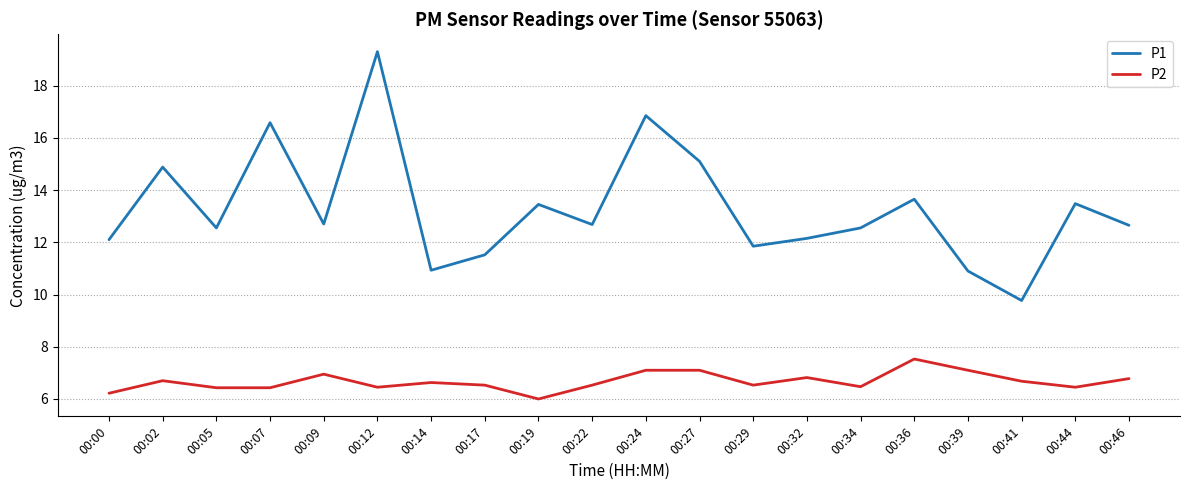

Rank the series by their average value, from lowest to highest.

P2, P1